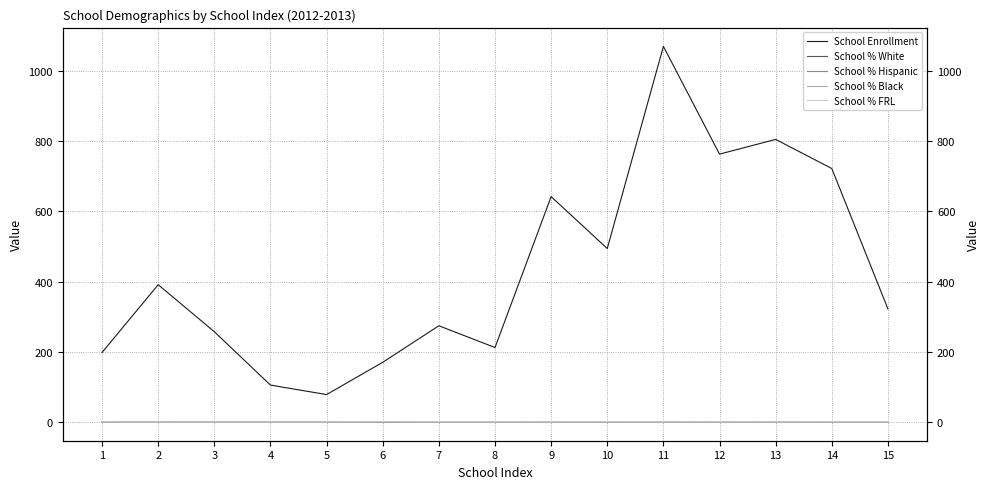

What is the spread (max minus min) of values at 9?

641.9